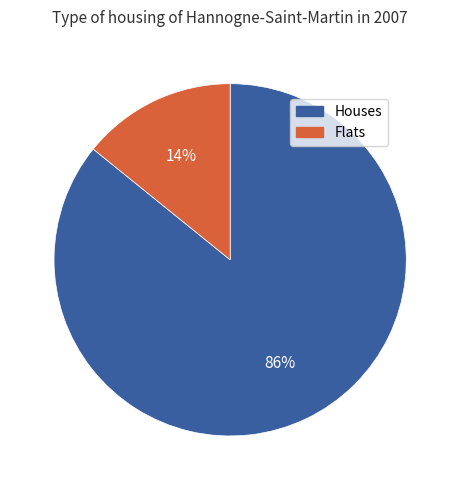

To the nearest percent, what is the difference between the largest and smallest slice percentages?

72%